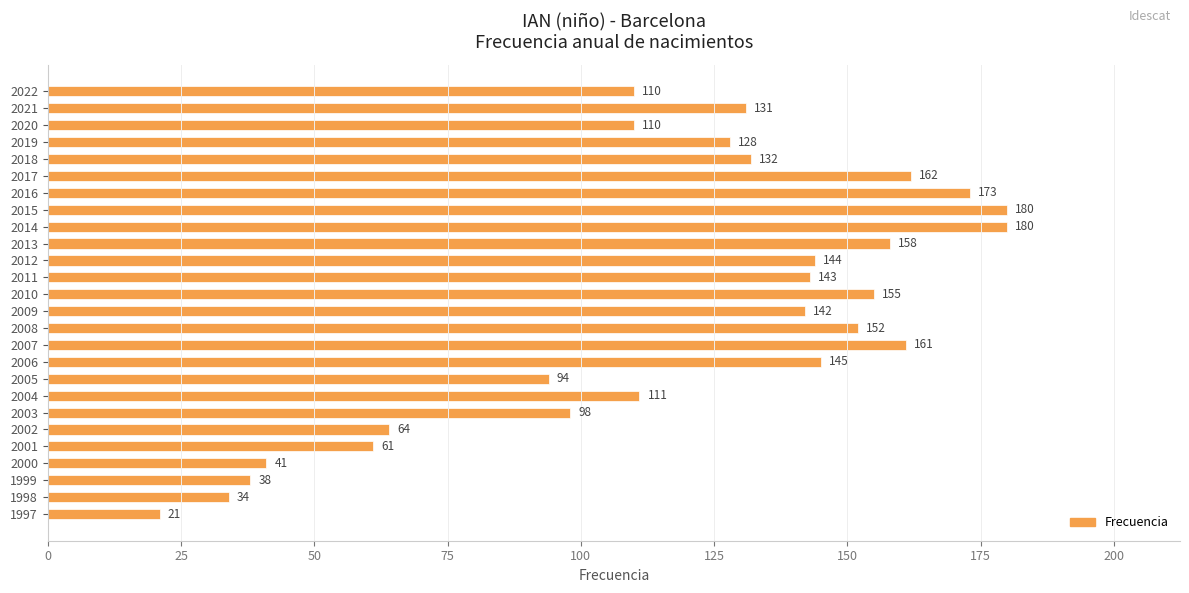

How many bars are there in total?

26